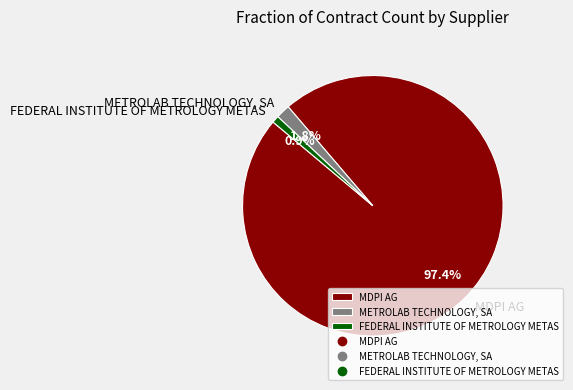

What percentage is the MDPI AG slice, to the nearest percent?

97%